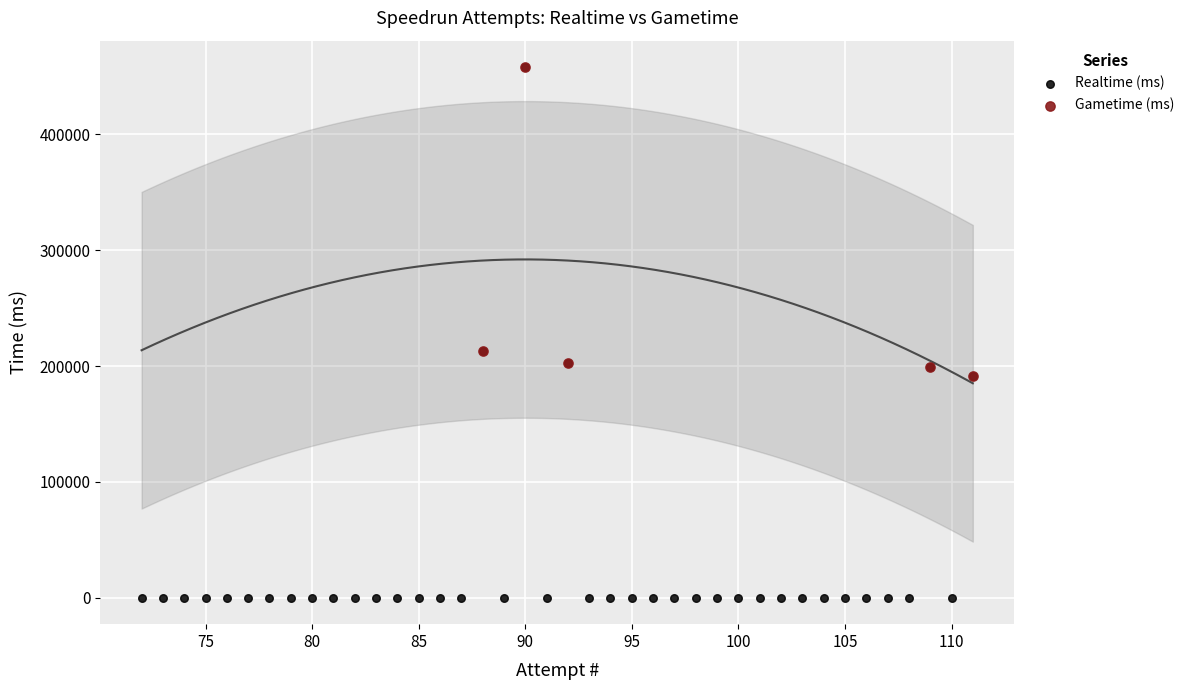

Which series has the widest spread of Y values?

Realtime (ms)